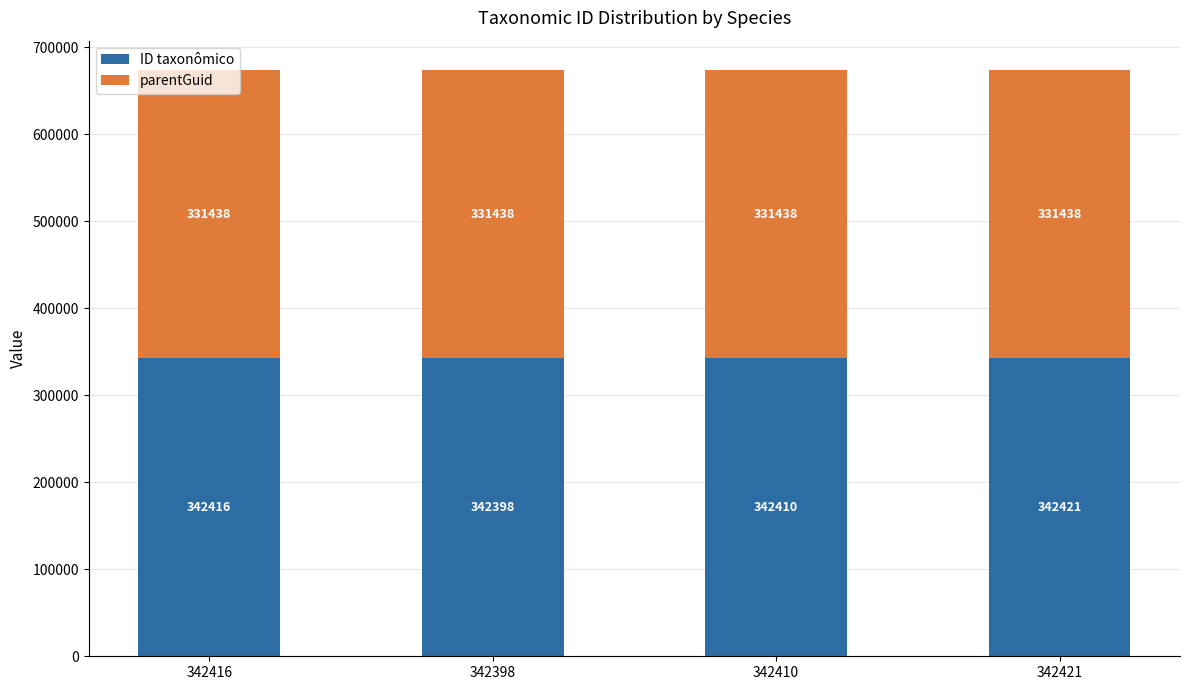

Which category has the lowest value in the ID taxonômico series?

342398